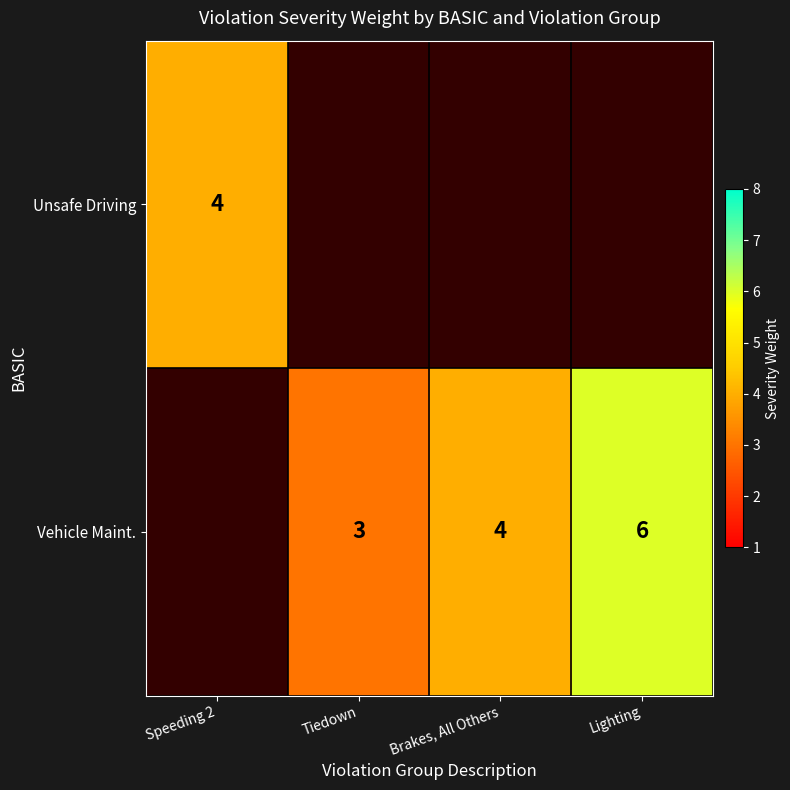

The Vehicle Maint. series shows 3 at Tiedown. True or false?

True